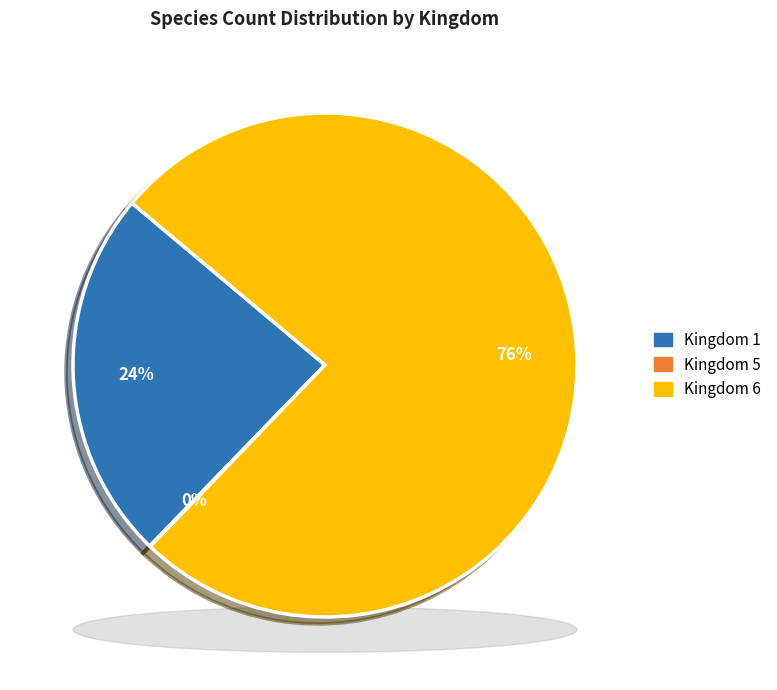

Which has a higher value, Kingdom 6 or Kingdom 1?

Kingdom 6